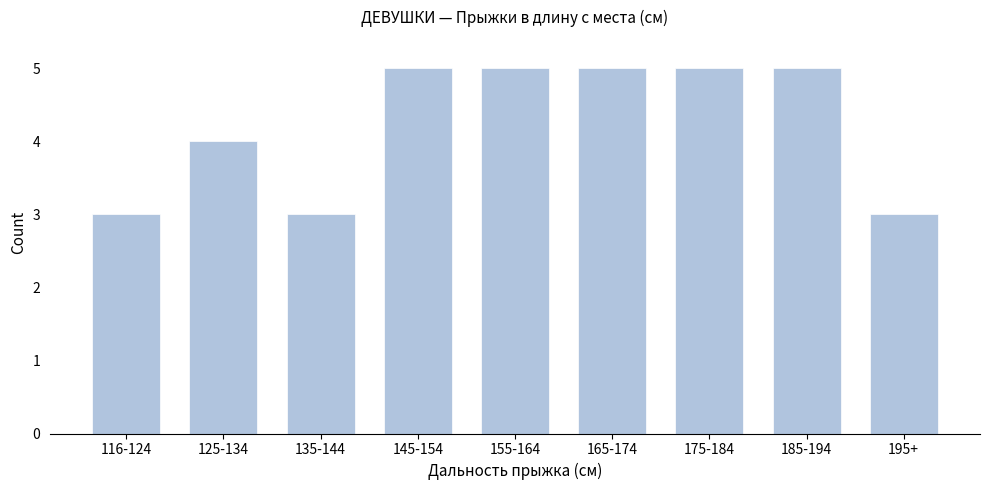

Reading left to right, extract all data points from this chart.

3	4	3	5	5	5	5	5	3